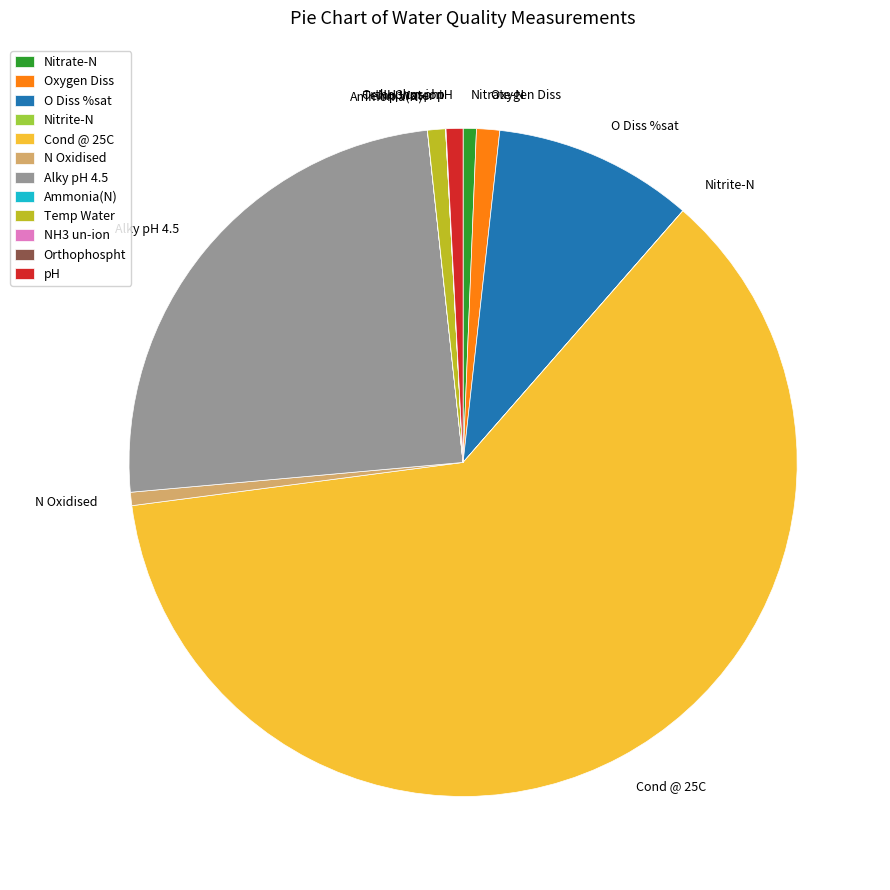

What is the majority slice?

Cond @ 25C